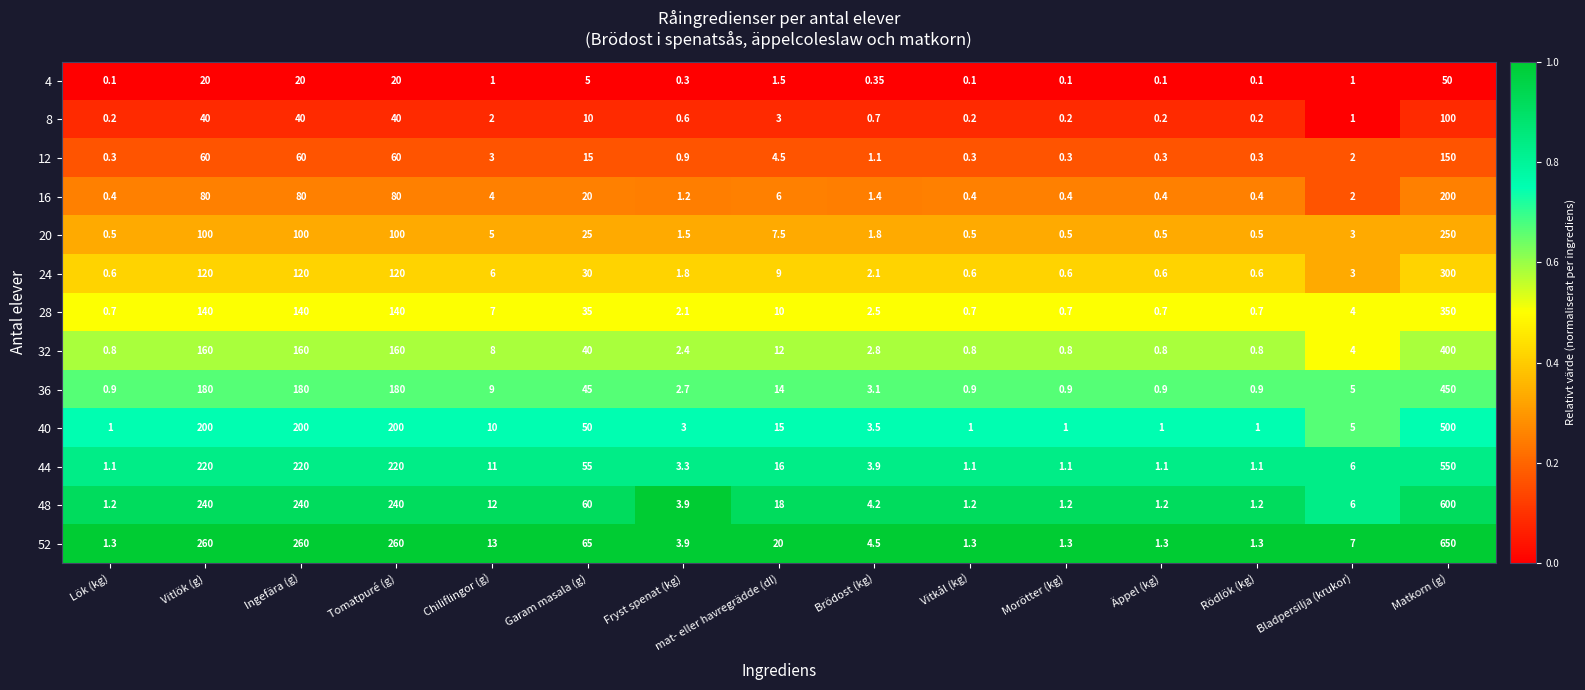

Which series has the largest range (max minus min)?

52